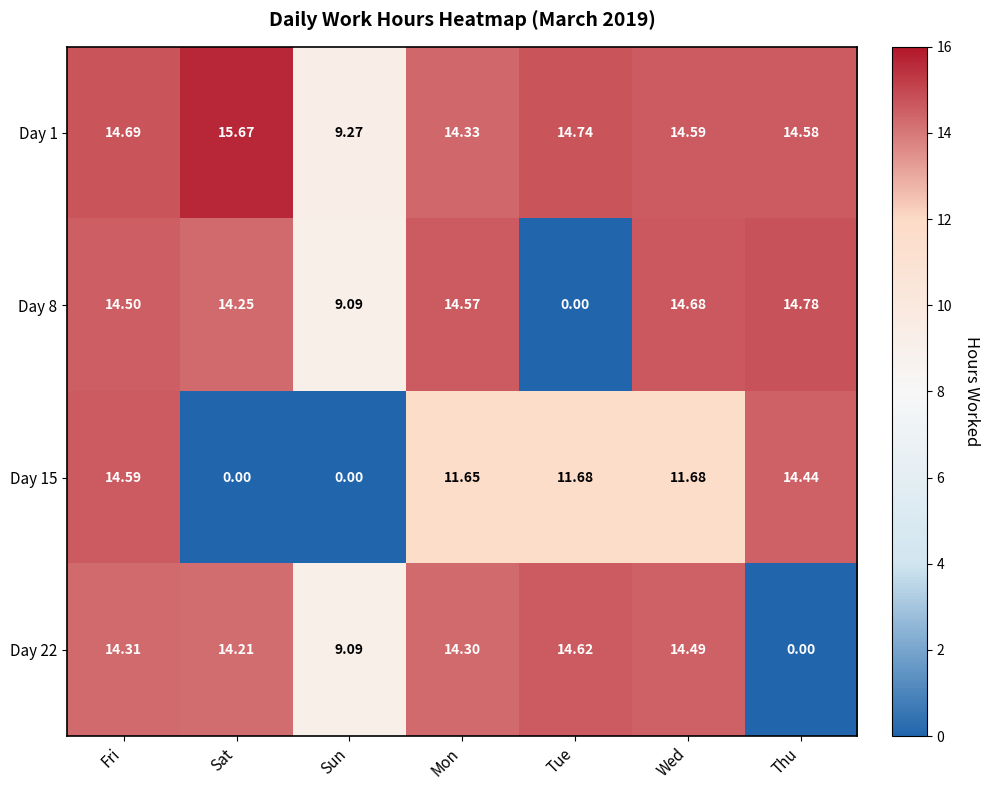

At Tue, list the series in order from largest to smallest.

Day 1, Day 22, Day 15, Day 8